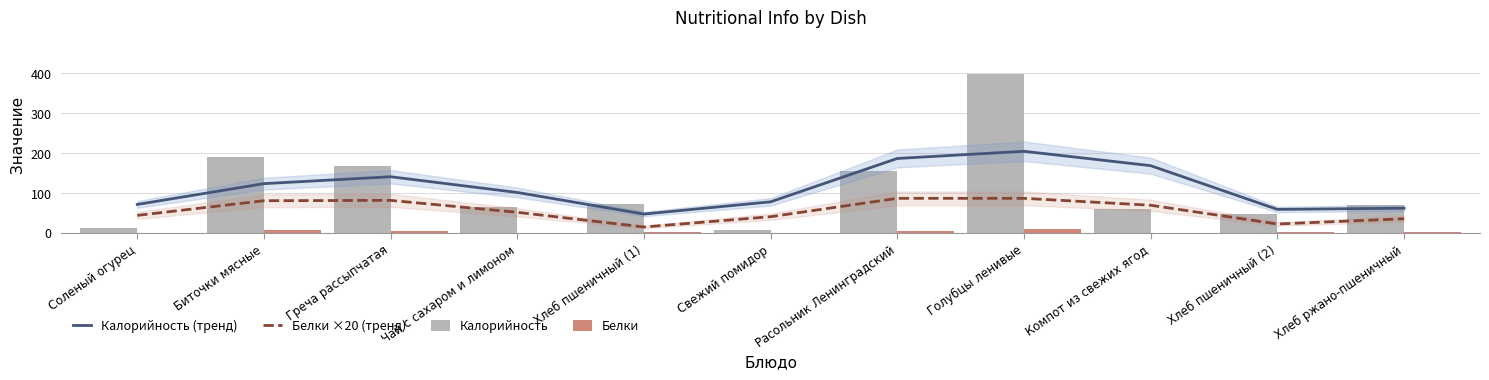

How many groups of bars are there?

11